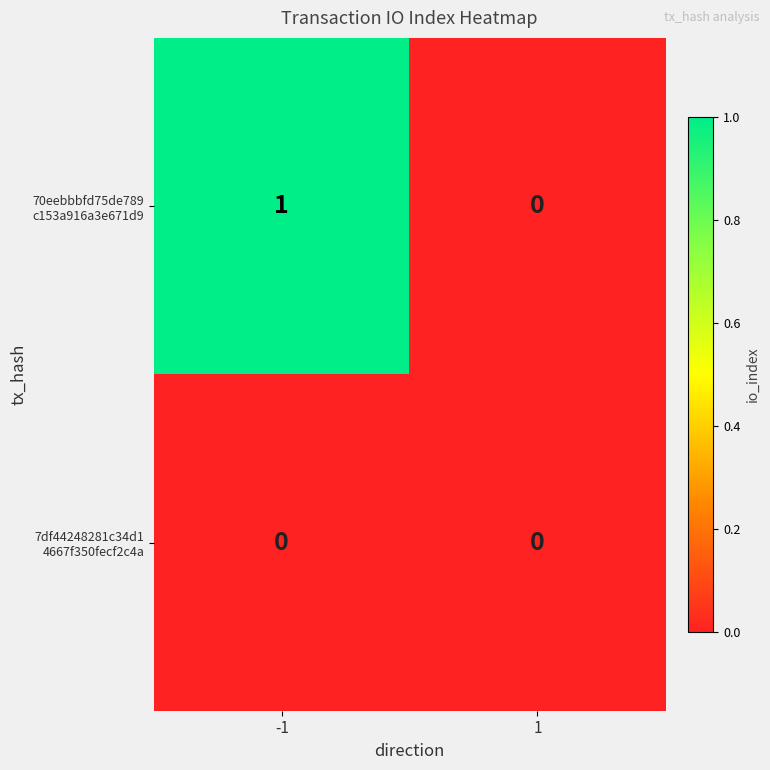

What is the greatest value displayed?

1